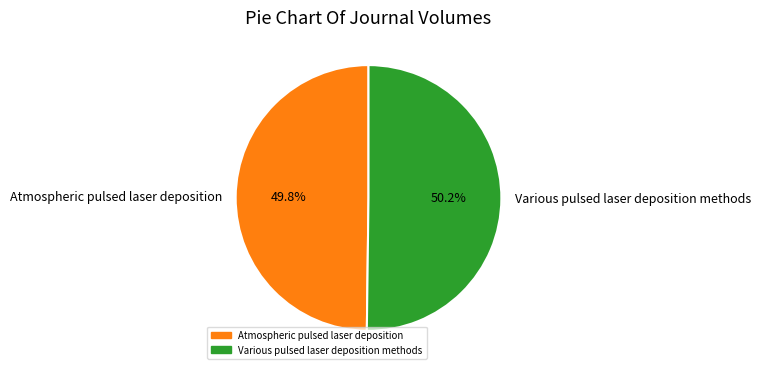

What is the ratio of the value at Atmospheric pulsed laser deposition to the value at Various pulsed laser deposition methods?

1.0